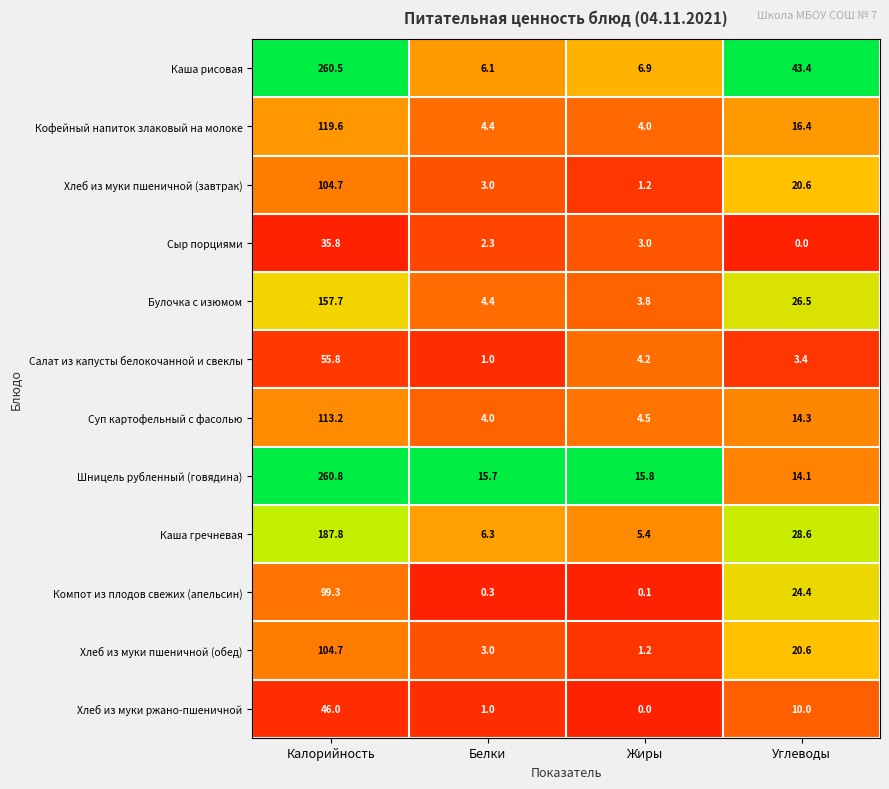

True or false: Суп картофельный с фасолью has a value of 4.5 at Жиры.

True